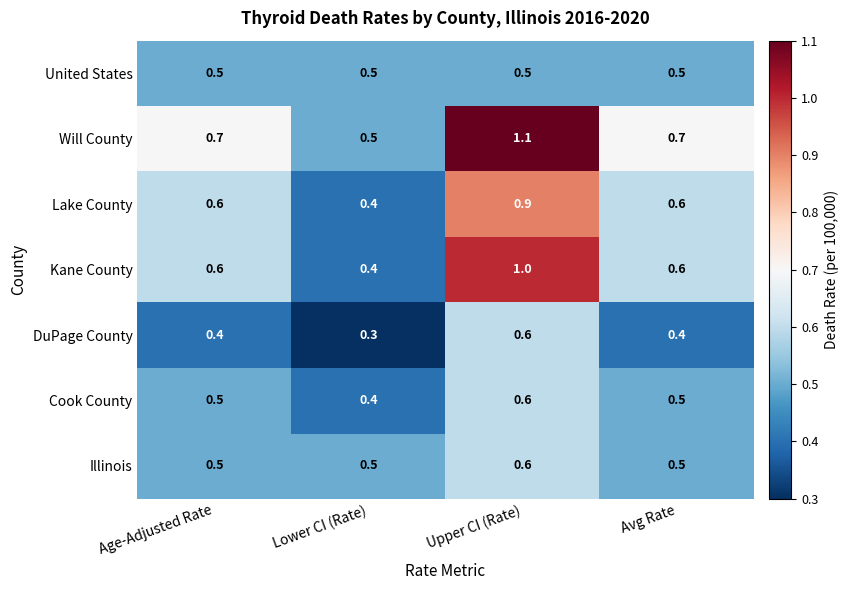

What is the difference between the maximum and minimum values in the Kane County series?

0.6